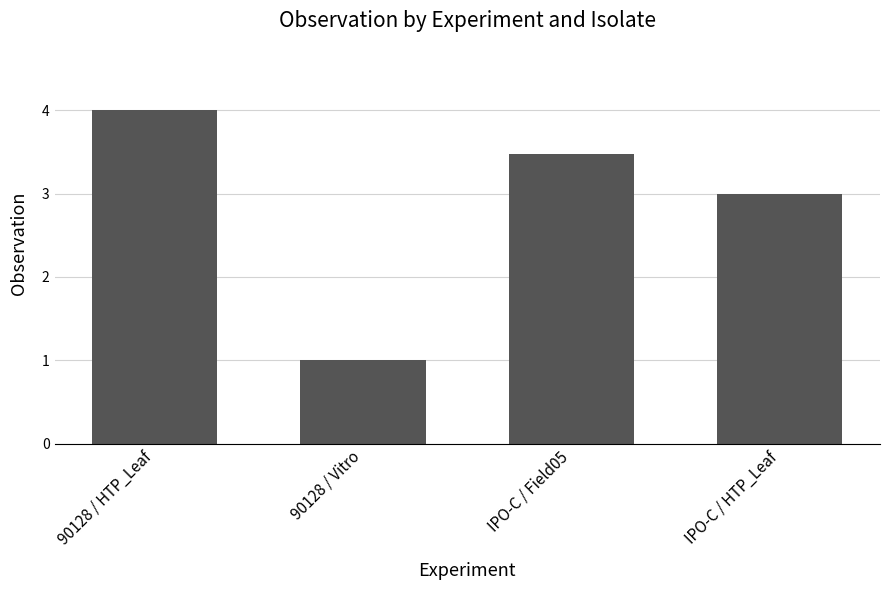

Between 90128 / HTP_Leaf and IPO-C / HTP_Leaf, which is larger?

90128 / HTP_Leaf